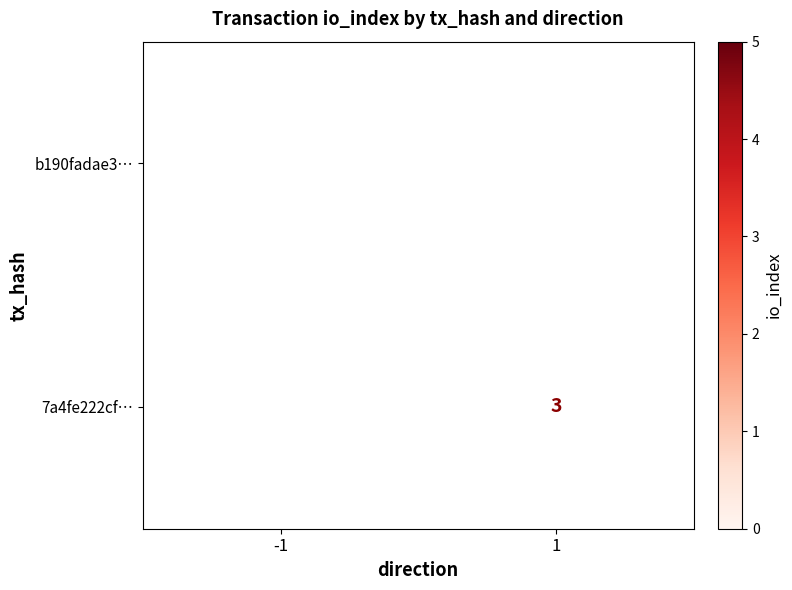

Is the value of 7a4fe222cf… at 1 greater than the value of b190fadae3… at -1?

No